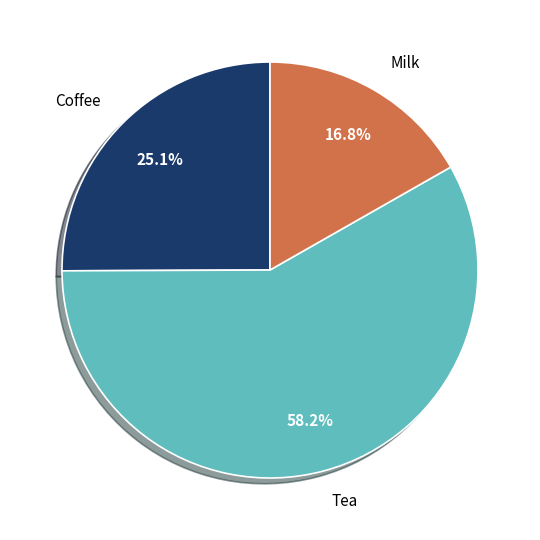

Which category has the smallest portion of the pie?

Milk